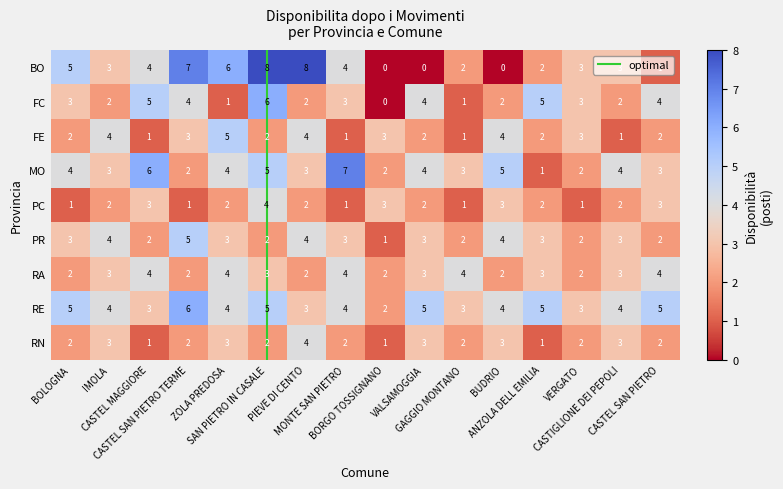

Reading right to left, transcribe all the data shown in this chart.

BO: CASTEL SAN PIETRO=1	CASTIGLIONE DEI PEPOLI=3	VERGATO=3	ANZOLA DELL EMILIA=2	BUDRIO=0	GAGGIO MONTANO=2	VALSAMOGGIA=0	BORGO TOSSIGNANO=0	MONTE SAN PIETRO=4	PIEVE DI CENTO=8	SAN PIETRO IN CASALE=8	ZOLA PREDOSA=6	CASTEL SAN PIETRO TERME=7	CASTEL MAGGIORE=4	IMOLA=3	BOLOGNA=5
FC: CASTEL SAN PIETRO=4	CASTIGLIONE DEI PEPOLI=2	VERGATO=3	ANZOLA DELL EMILIA=5	BUDRIO=2	GAGGIO MONTANO=1	VALSAMOGGIA=4	BORGO TOSSIGNANO=0	MONTE SAN PIETRO=3	PIEVE DI CENTO=2	SAN PIETRO IN CASALE=6	ZOLA PREDOSA=1	CASTEL SAN PIETRO TERME=4	CASTEL MAGGIORE=5	IMOLA=2	BOLOGNA=3
FE: CASTEL SAN PIETRO=2	CASTIGLIONE DEI PEPOLI=1	VERGATO=3	ANZOLA DELL EMILIA=2	BUDRIO=4	GAGGIO MONTANO=1	VALSAMOGGIA=2	BORGO TOSSIGNANO=3	MONTE SAN PIETRO=1	PIEVE DI CENTO=4	SAN PIETRO IN CASALE=2	ZOLA PREDOSA=5	CASTEL SAN PIETRO TERME=3	CASTEL MAGGIORE=1	IMOLA=4	BOLOGNA=2
MO: CASTEL SAN PIETRO=3	CASTIGLIONE DEI PEPOLI=4	VERGATO=2	ANZOLA DELL EMILIA=1	BUDRIO=5	GAGGIO MONTANO=3	VALSAMOGGIA=4	BORGO TOSSIGNANO=2	MONTE SAN PIETRO=7	PIEVE DI CENTO=3	SAN PIETRO IN CASALE=5	ZOLA PREDOSA=4	CASTEL SAN PIETRO TERME=2	CASTEL MAGGIORE=6	IMOLA=3	BOLOGNA=4
PC: CASTEL SAN PIETRO=3	CASTIGLIONE DEI PEPOLI=2	VERGATO=1	ANZOLA DELL EMILIA=2	BUDRIO=3	GAGGIO MONTANO=1	VALSAMOGGIA=2	BORGO TOSSIGNANO=3	MONTE SAN PIETRO=1	PIEVE DI CENTO=2	SAN PIETRO IN CASALE=4	ZOLA PREDOSA=2	CASTEL SAN PIETRO TERME=1	CASTEL MAGGIORE=3	IMOLA=2	BOLOGNA=1
PR: CASTEL SAN PIETRO=2	CASTIGLIONE DEI PEPOLI=3	VERGATO=2	ANZOLA DELL EMILIA=3	BUDRIO=4	GAGGIO MONTANO=2	VALSAMOGGIA=3	BORGO TOSSIGNANO=1	MONTE SAN PIETRO=3	PIEVE DI CENTO=4	SAN PIETRO IN CASALE=2	ZOLA PREDOSA=3	CASTEL SAN PIETRO TERME=5	CASTEL MAGGIORE=2	IMOLA=4	BOLOGNA=3
RA: CASTEL SAN PIETRO=4	CASTIGLIONE DEI PEPOLI=3	VERGATO=2	ANZOLA DELL EMILIA=3	BUDRIO=2	GAGGIO MONTANO=4	VALSAMOGGIA=3	BORGO TOSSIGNANO=2	MONTE SAN PIETRO=4	PIEVE DI CENTO=2	SAN PIETRO IN CASALE=3	ZOLA PREDOSA=4	CASTEL SAN PIETRO TERME=2	CASTEL MAGGIORE=4	IMOLA=3	BOLOGNA=2
RE: CASTEL SAN PIETRO=5	CASTIGLIONE DEI PEPOLI=4	VERGATO=3	ANZOLA DELL EMILIA=5	BUDRIO=4	GAGGIO MONTANO=3	VALSAMOGGIA=5	BORGO TOSSIGNANO=2	MONTE SAN PIETRO=4	PIEVE DI CENTO=3	SAN PIETRO IN CASALE=5	ZOLA PREDOSA=4	CASTEL SAN PIETRO TERME=6	CASTEL MAGGIORE=3	IMOLA=4	BOLOGNA=5
RN: CASTEL SAN PIETRO=2	CASTIGLIONE DEI PEPOLI=3	VERGATO=2	ANZOLA DELL EMILIA=1	BUDRIO=3	GAGGIO MONTANO=2	VALSAMOGGIA=3	BORGO TOSSIGNANO=1	MONTE SAN PIETRO=2	PIEVE DI CENTO=4	SAN PIETRO IN CASALE=2	ZOLA PREDOSA=3	CASTEL SAN PIETRO TERME=2	CASTEL MAGGIORE=1	IMOLA=3	BOLOGNA=2